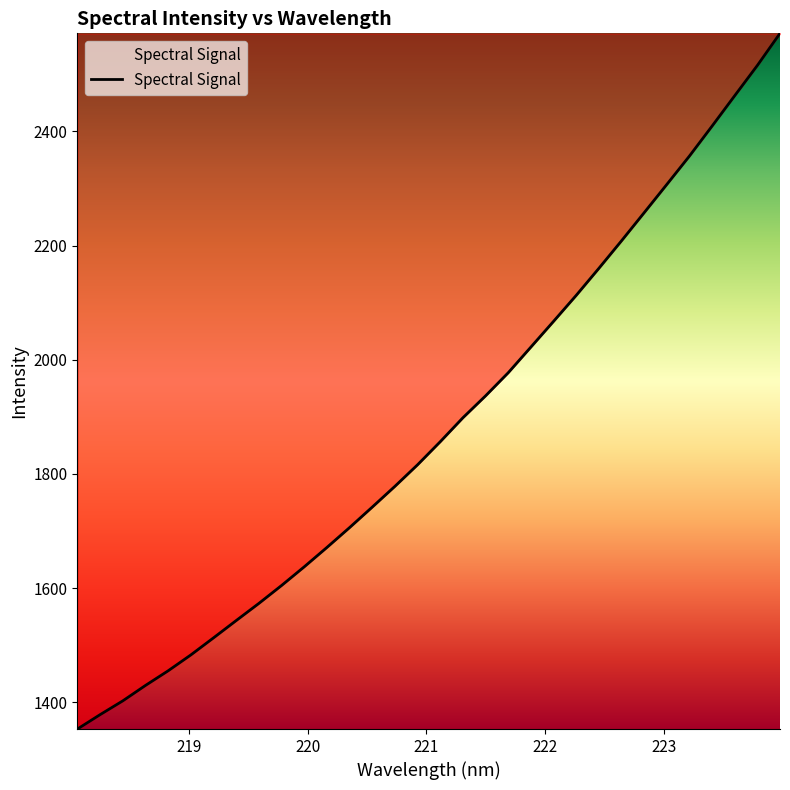

What is the maximum value shown in the chart?

2571.8